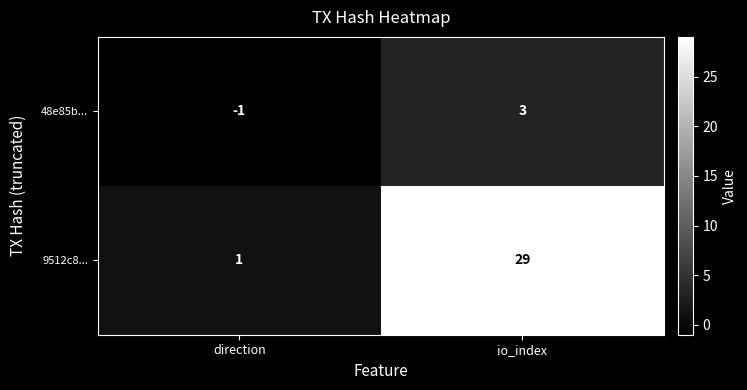

What is the difference between the maximum and minimum values in the 9512c8... series?

28